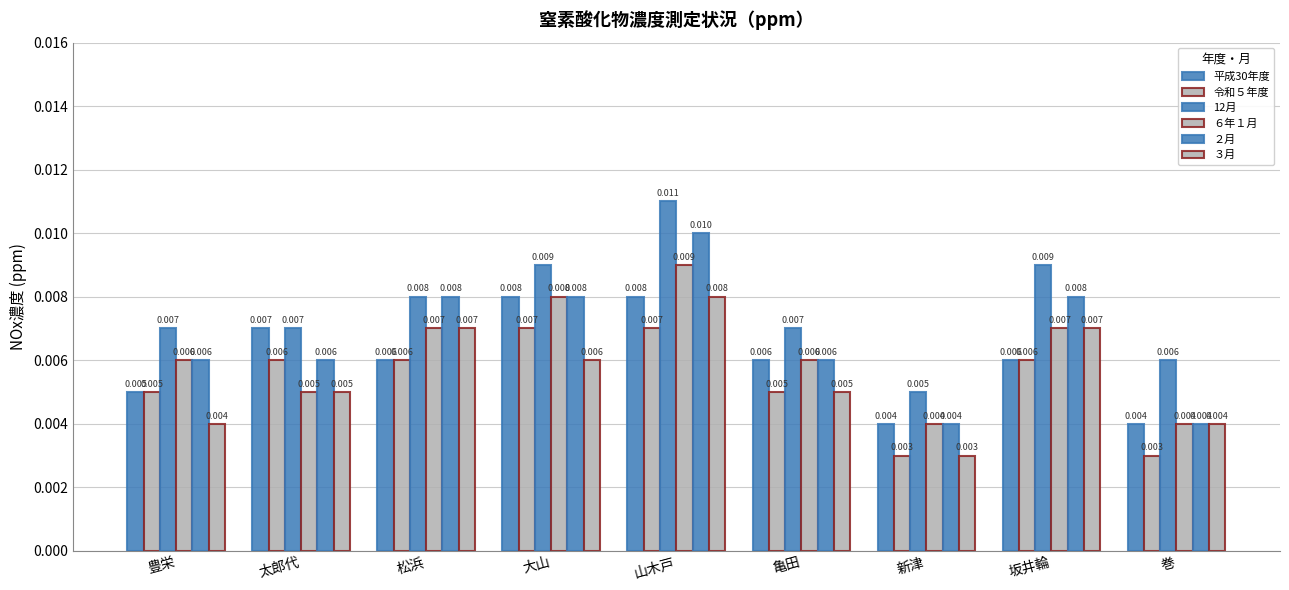

How many bars are there in total?

54